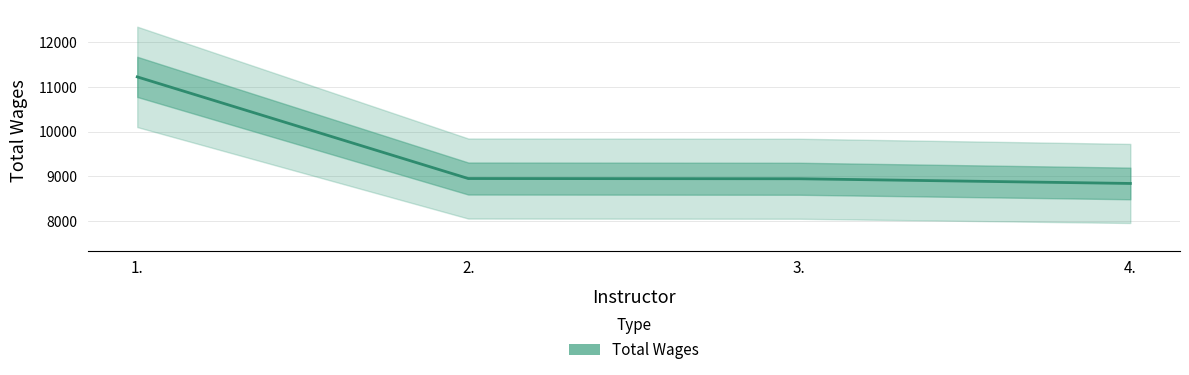

Is it true that the value at 3. is 3690?

False